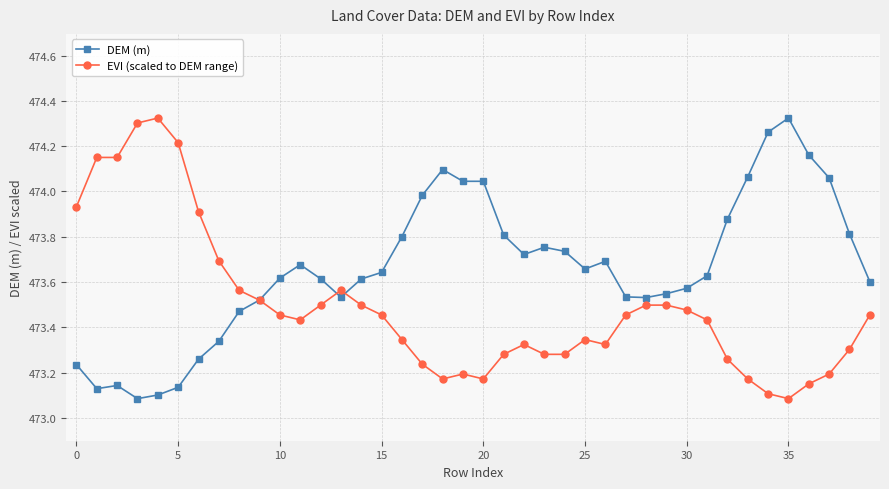

True or false: EVI (scaled to DEM range) has more than 0 interior local peaks.

True